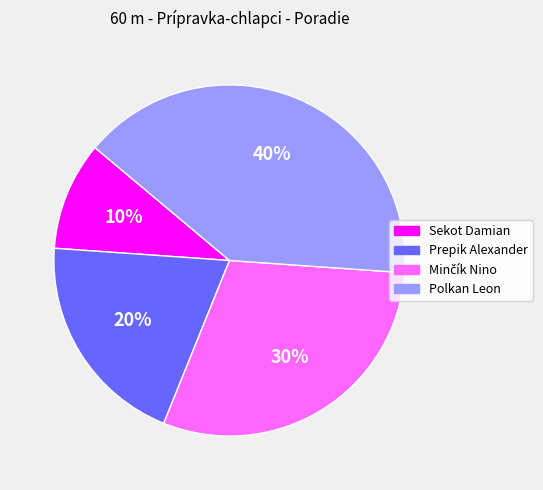

How many slices are in this pie chart?

4